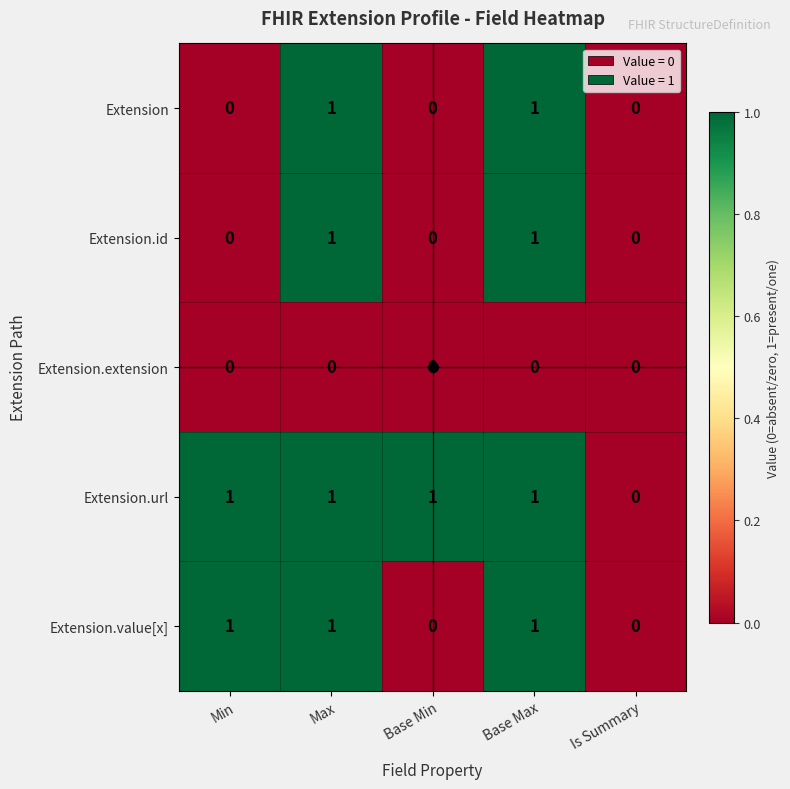

At which label is Extension.url closest to 0?

Is Summary